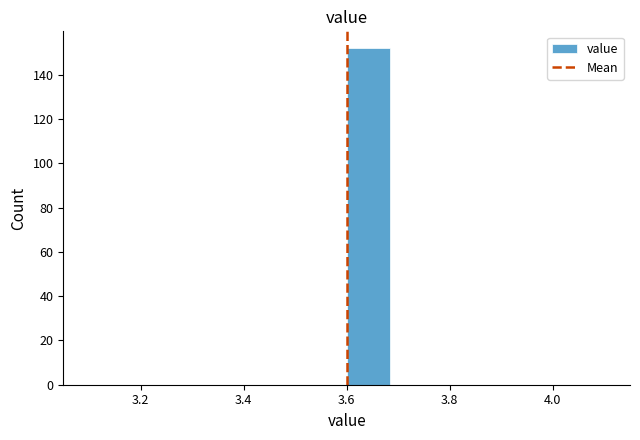

Which range on the x-axis has the tallest bar?

3.60 to 3.68